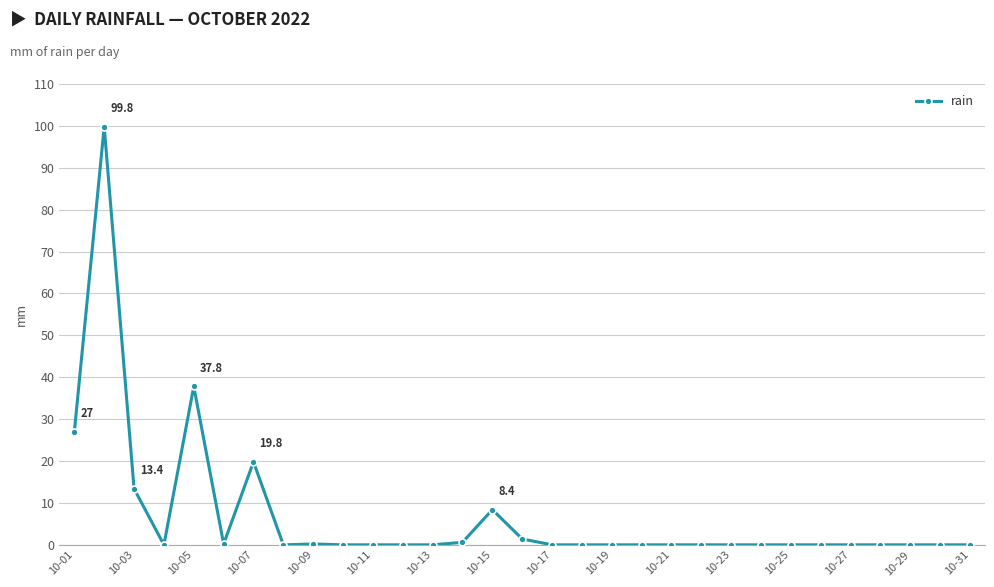

What is the greatest value displayed?

99.8